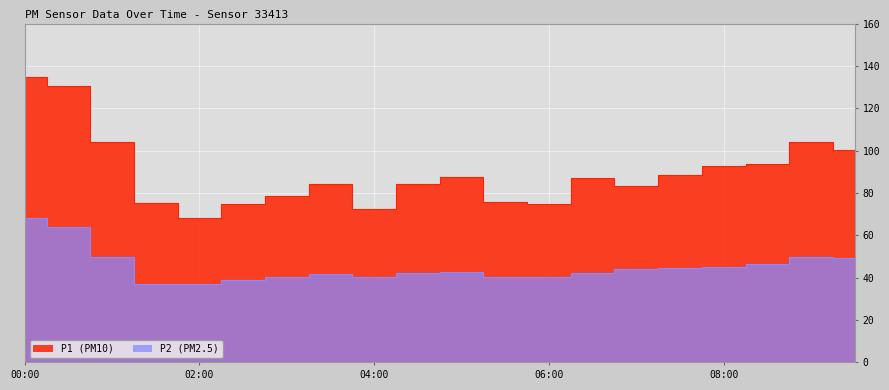

What is the greatest value displayed?

134.9